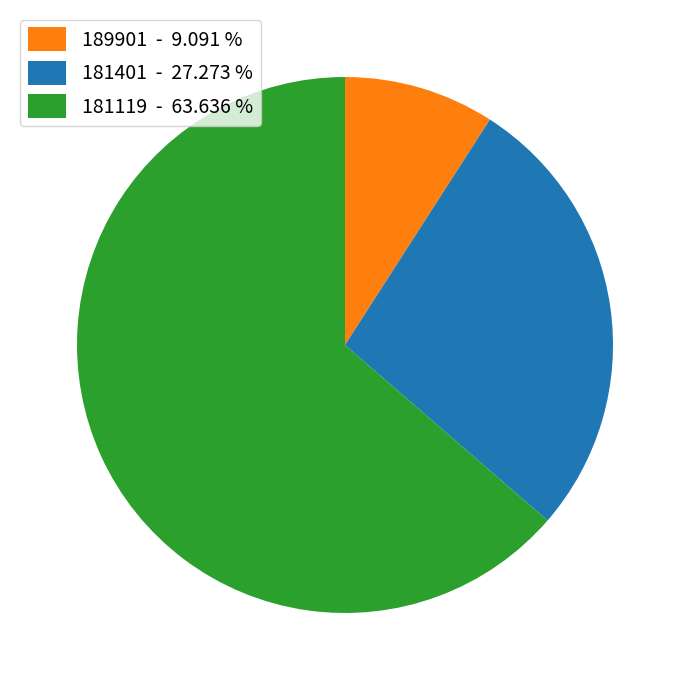

What is the smallest slice in the pie chart?

189901